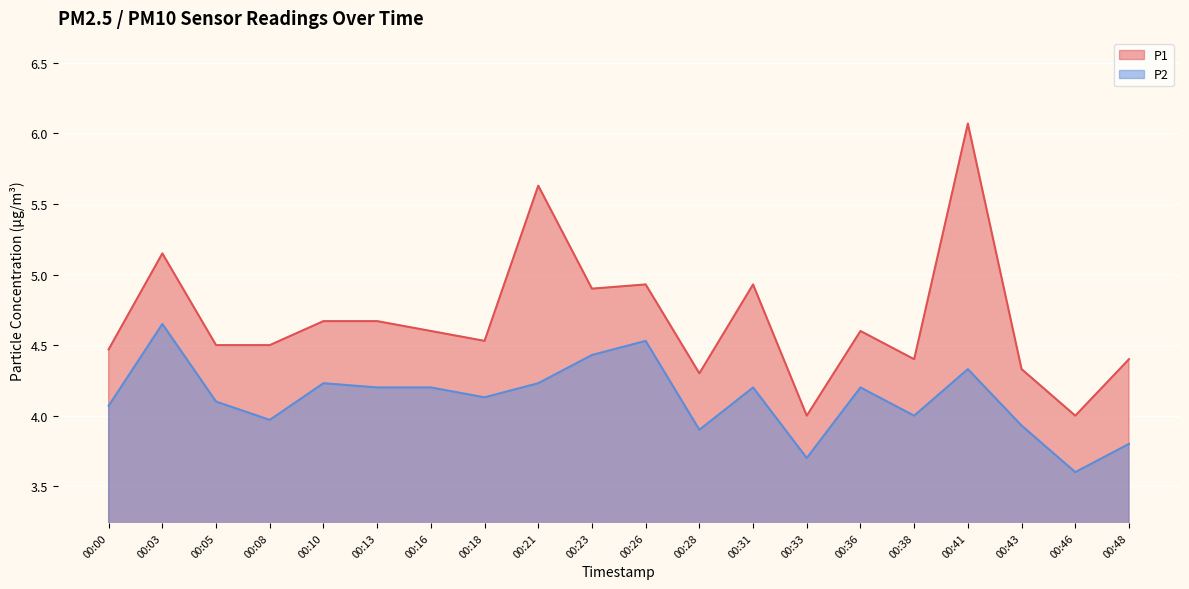

True or false: P2 and P1 intersect in this chart.

False